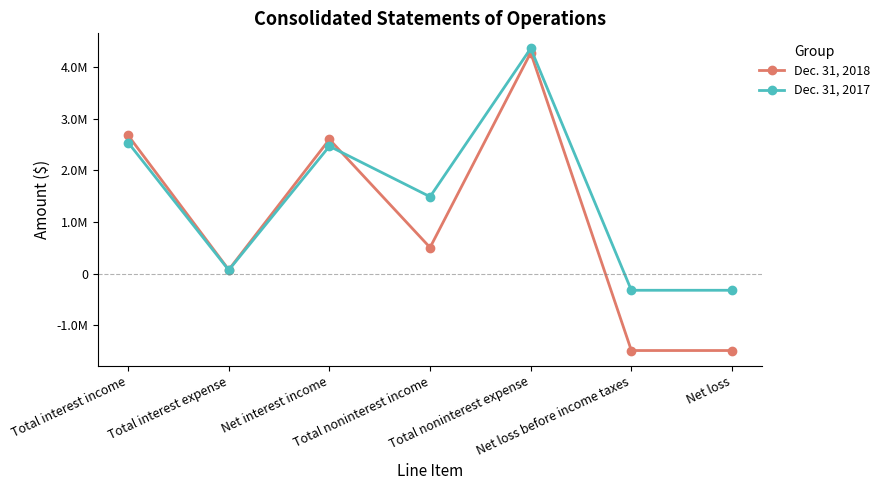

Between Total interest income and Net interest income, which series saw the biggest shift?

Dec. 31, 2018